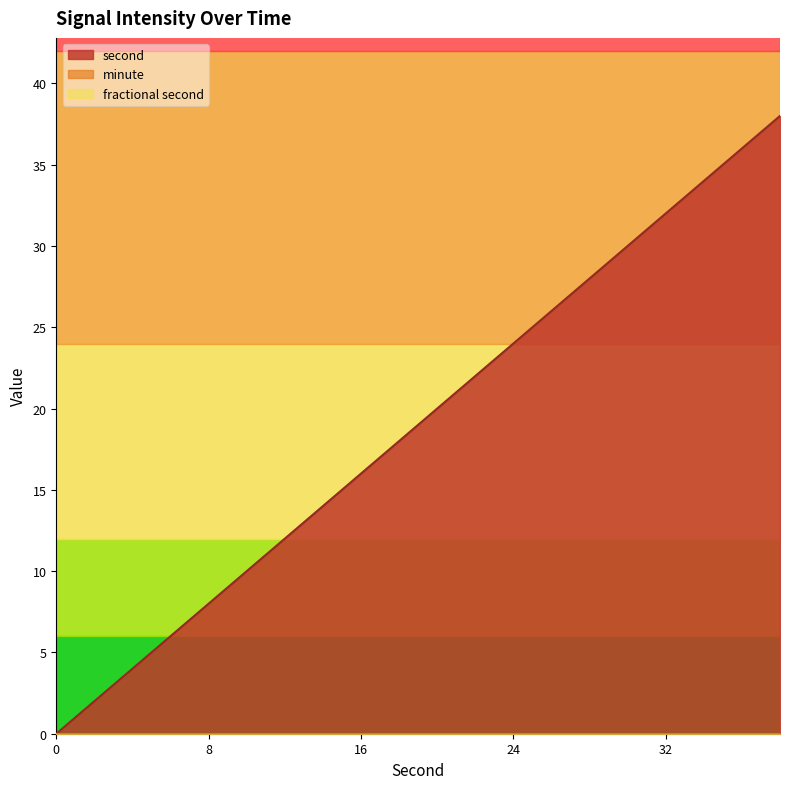

True or false: second and minute cross at least once.

False